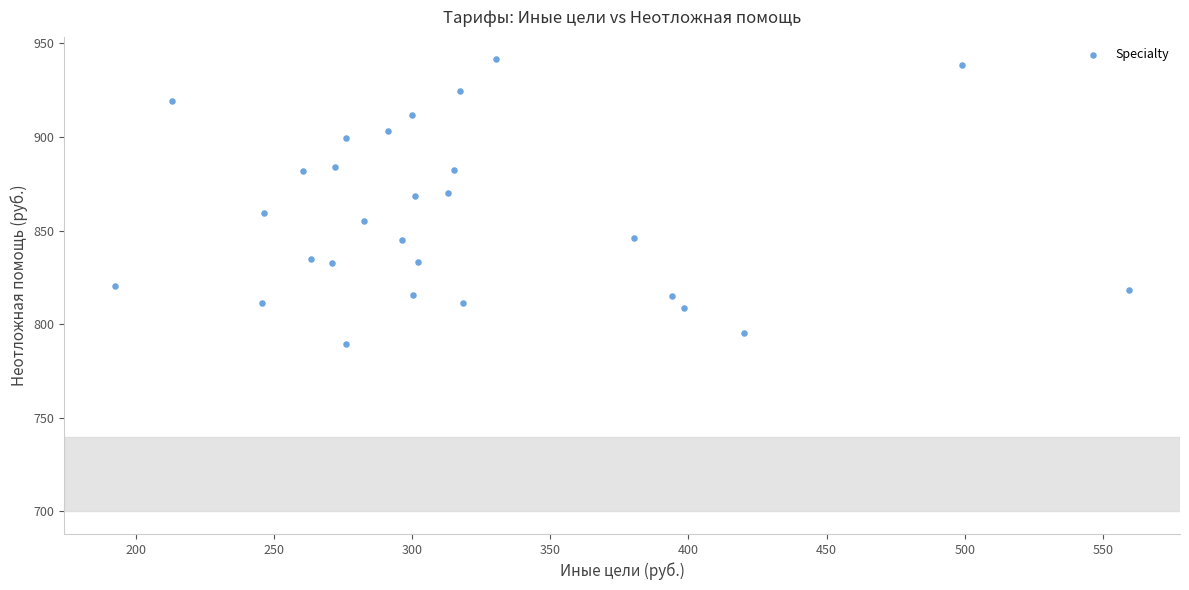

What is the range of Y values (max minus min)?

151.9